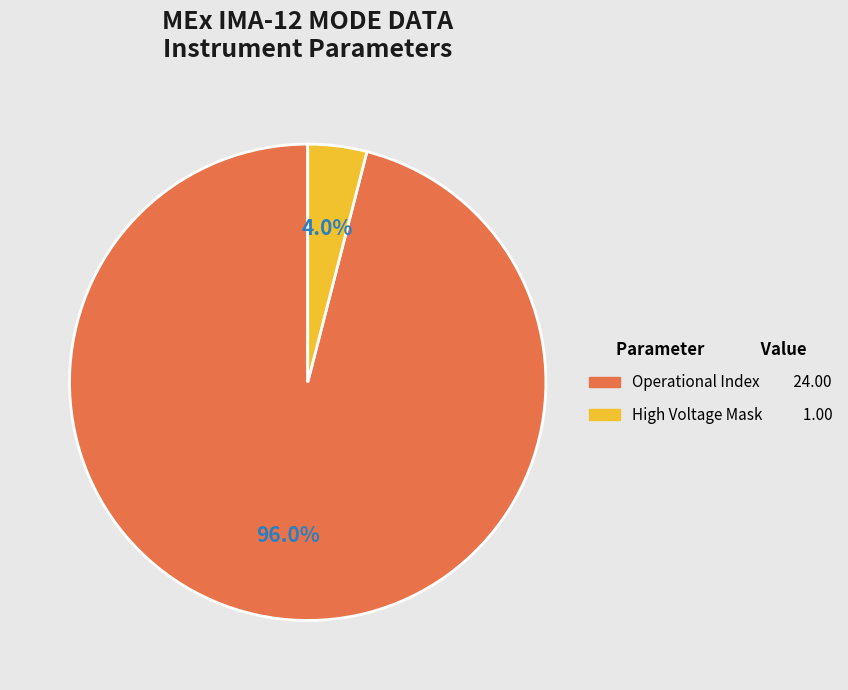

Is there a majority slice in this chart?

Yes